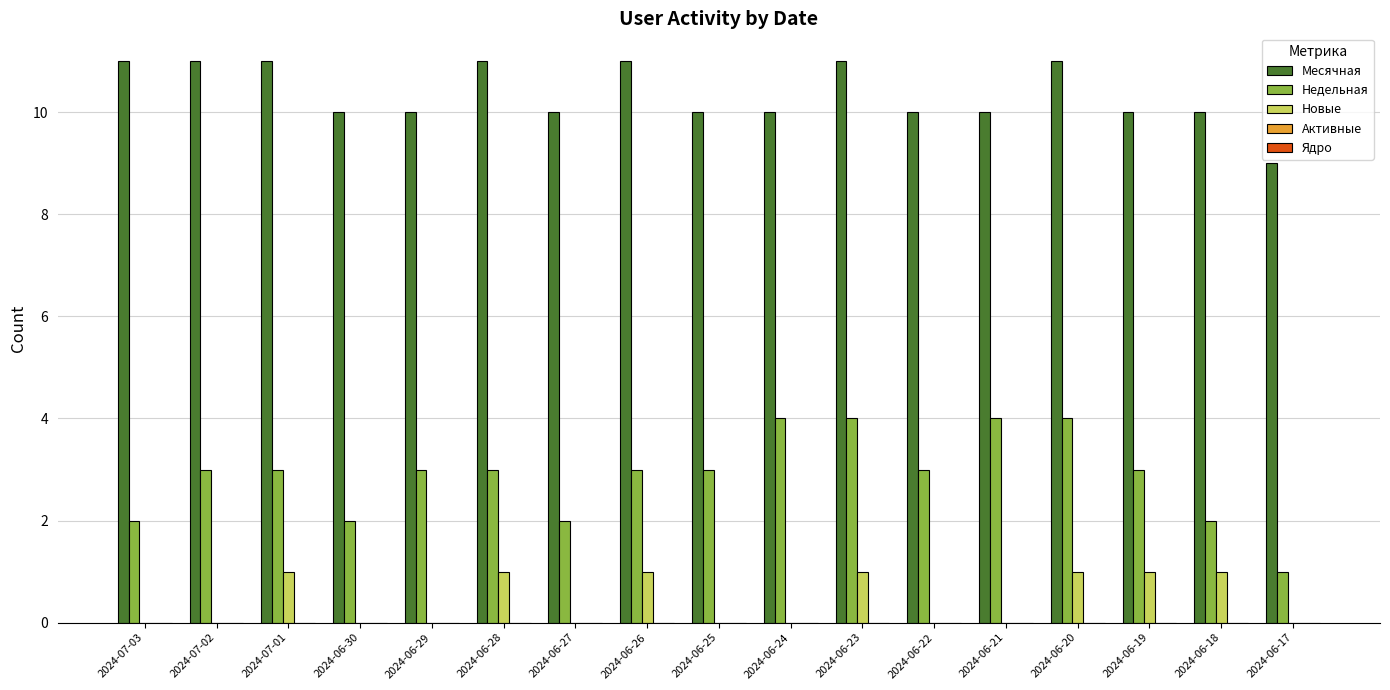

What is the total value across all series at 2024-06-20?

16